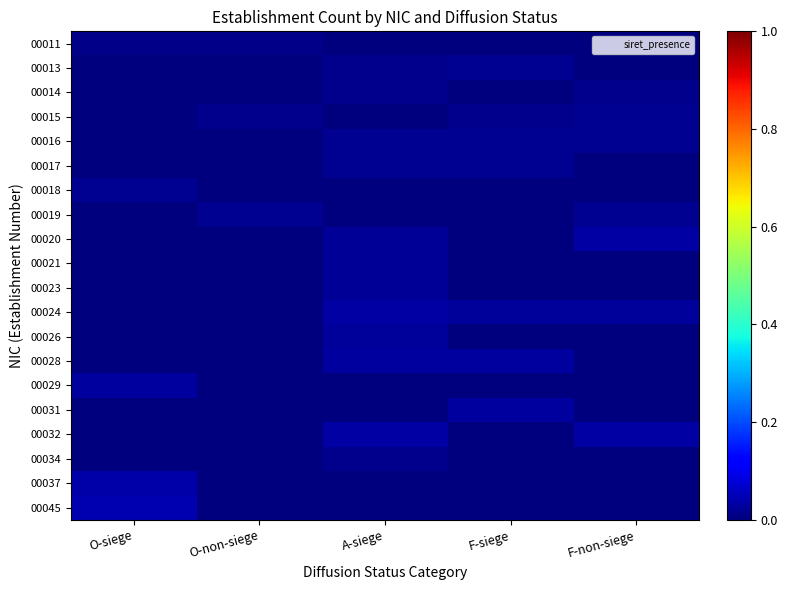

Rank the series at F-siege from highest to lowest value.

00031, 00028, 00024, 00013, 00017, 00016, 00015, 00011, 00014, 00018, 00019, 00020, 00021, 00023, 00026, 00029, 00032, 00034, 00037, 00045